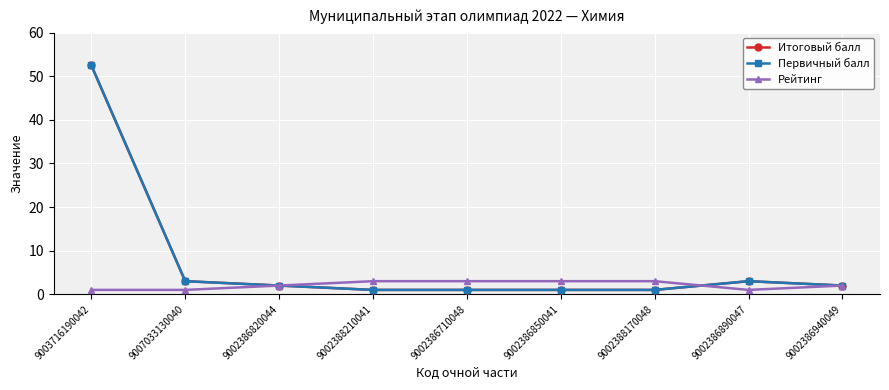

Does the chart have visible grid lines?

Yes